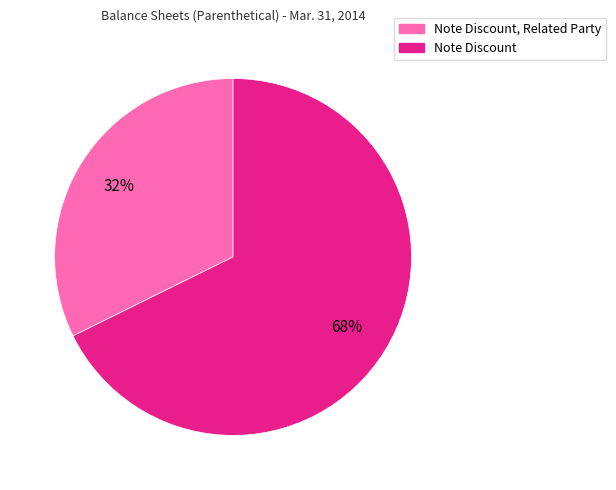

How many segments does this pie chart have?

2